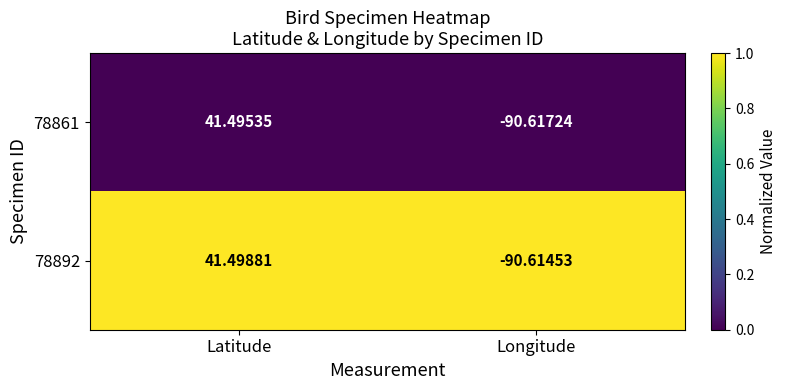

At which category does the chart reach its minimum across all series?

Longitude